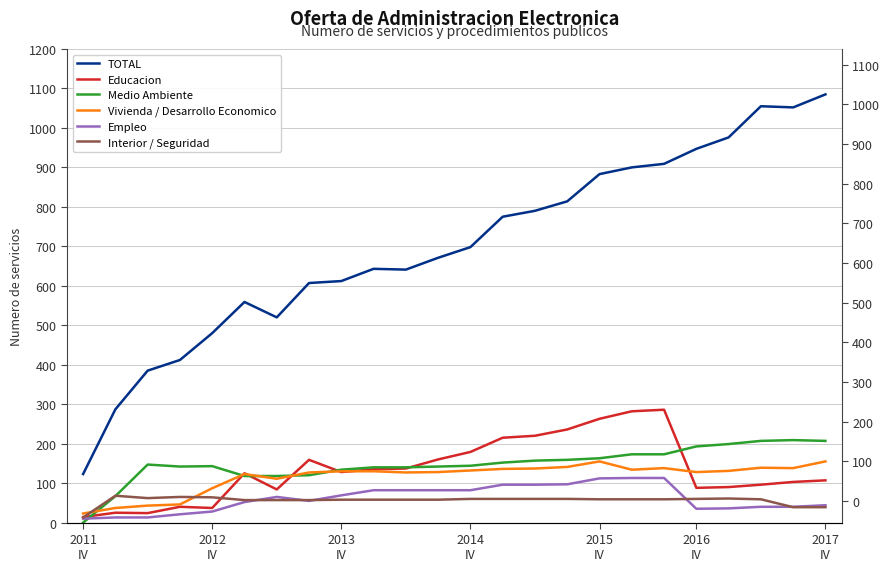

The value of Educacion at 13 is 296. True or false?

False